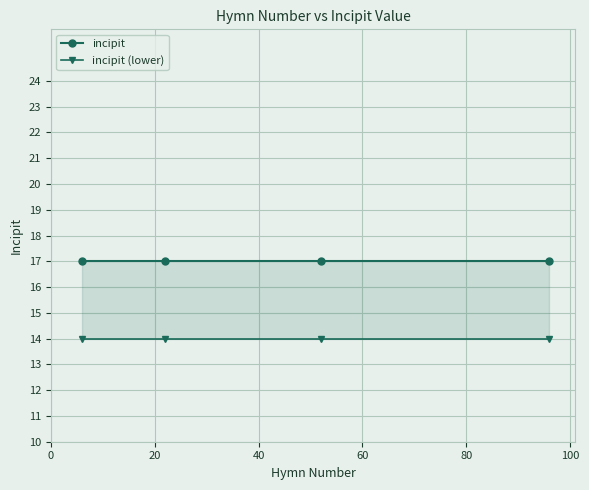

Reading right to left, transcribe all the data shown in this chart.

incipit: 17	17	17	17
incipit (lower): 14	14	14	14